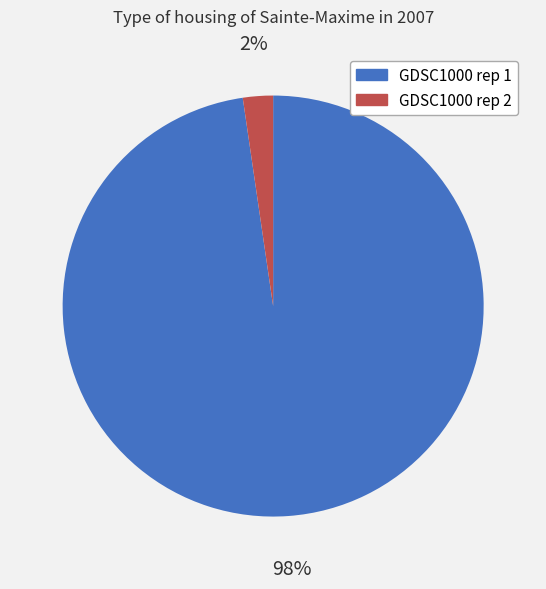

Is the sum of GDSC1000 rep 2 and GDSC1000 rep 1 greater than half?

Yes